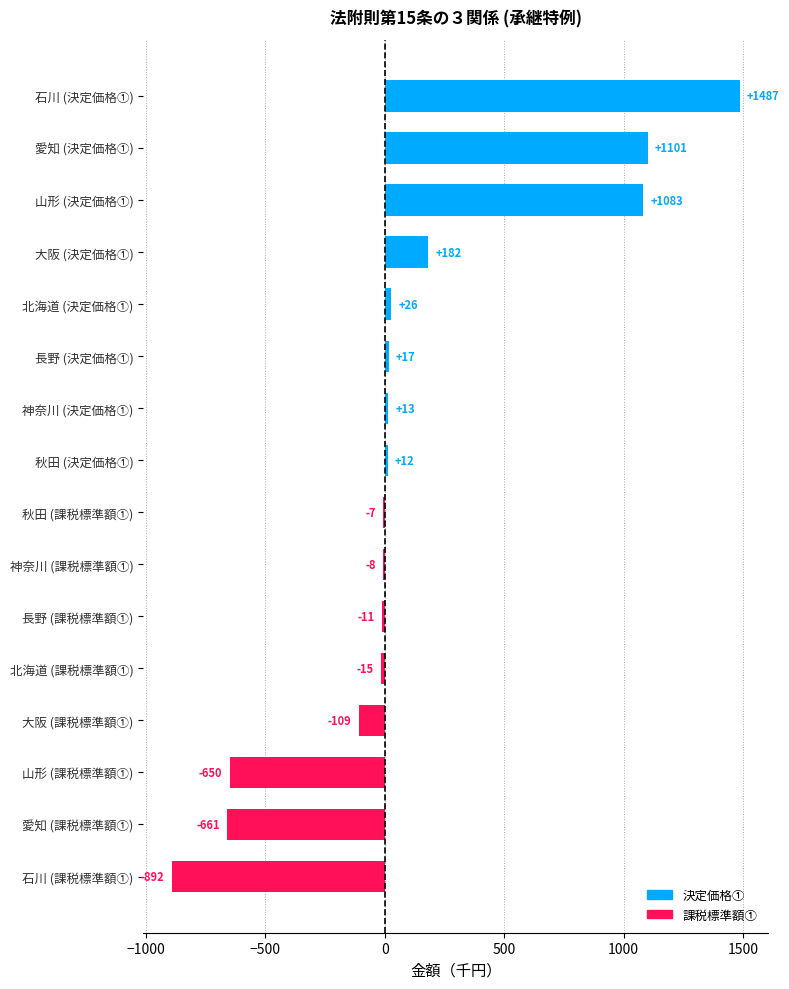

Are the bars horizontal?

Yes